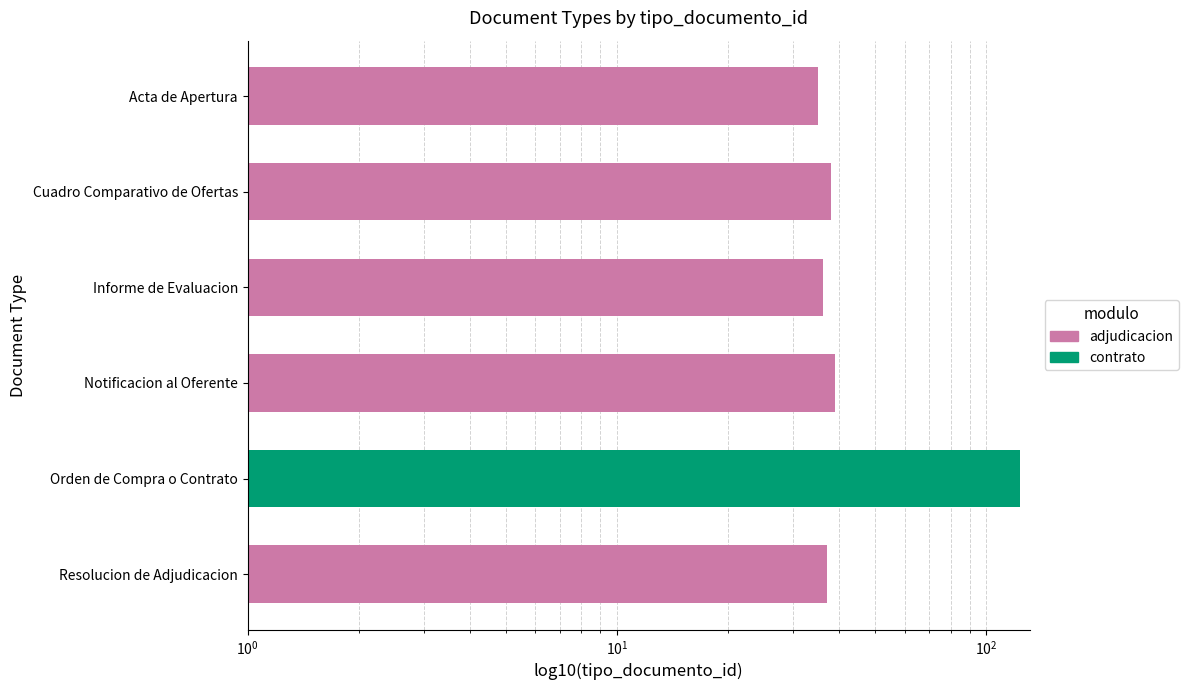

Reading left to right, transcribe all the data shown in this chart.

Acta de Apertura=35	Cuadro Comparativo de Ofertas=38	Informe de Evaluacion=36	Notificacion al Oferente=39	Orden de Compra o Contrato=123	Resolucion de Adjudicacion=37